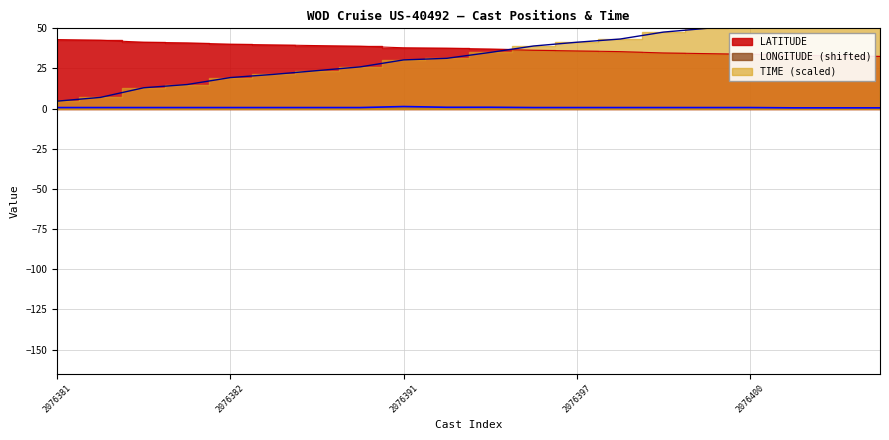

True or false: TIME and LATITUDE cross at least once.

True